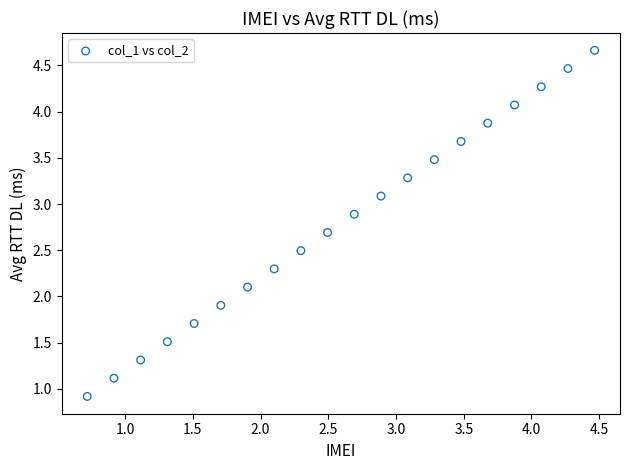

What is the range of Y values (max minus min)?

3.7